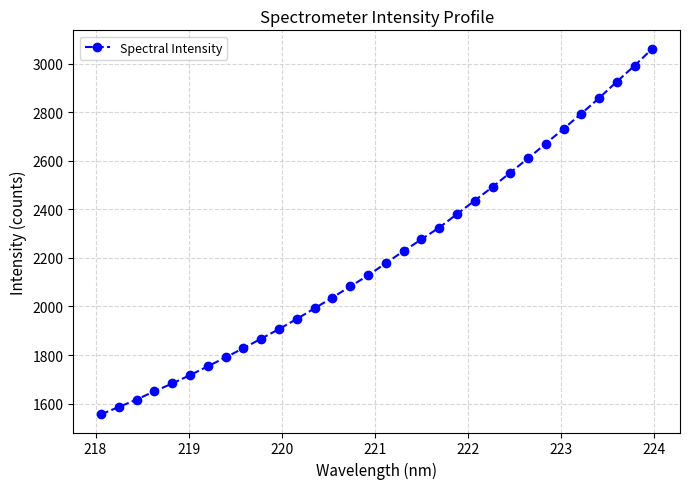

What is the value of the 12th point from the left?

1948.9